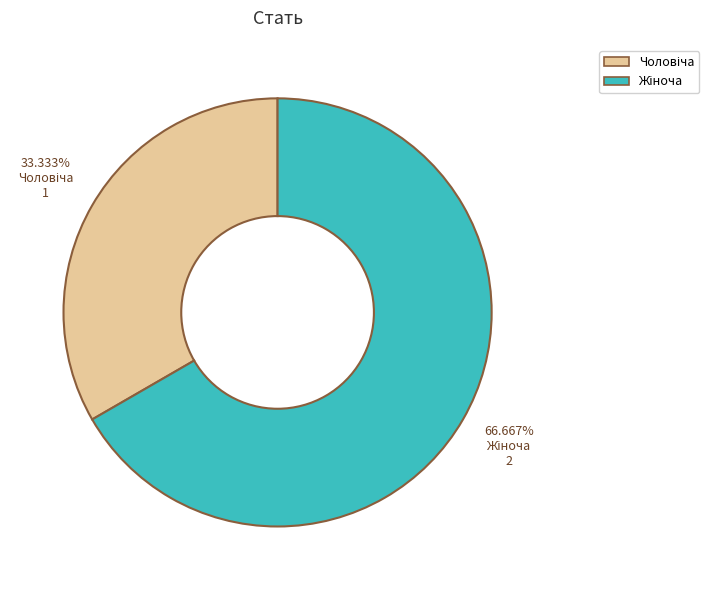

Does any single category account for the majority?

Yes